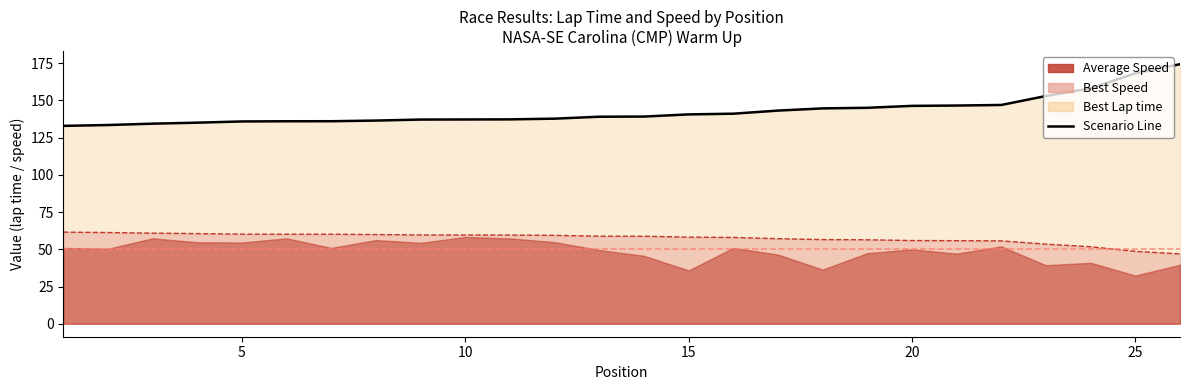

What is the value of the Best Speed point at the 10th from the left?

59.6